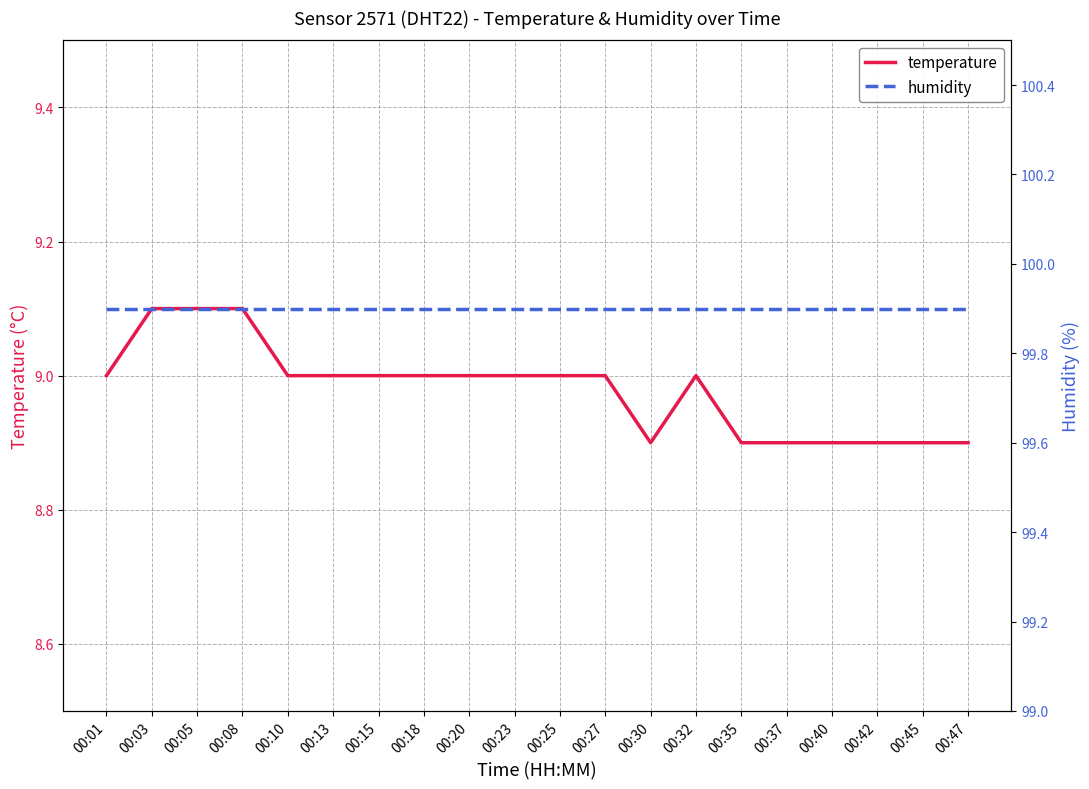

Between 00:23 and 00:47, which series saw the biggest shift?

temperature